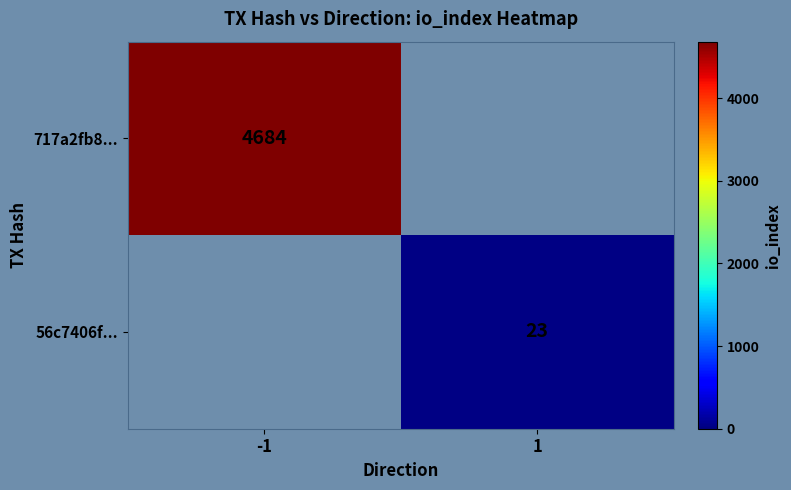

Is it true that 56c7406f... equals 23 at 1?

True